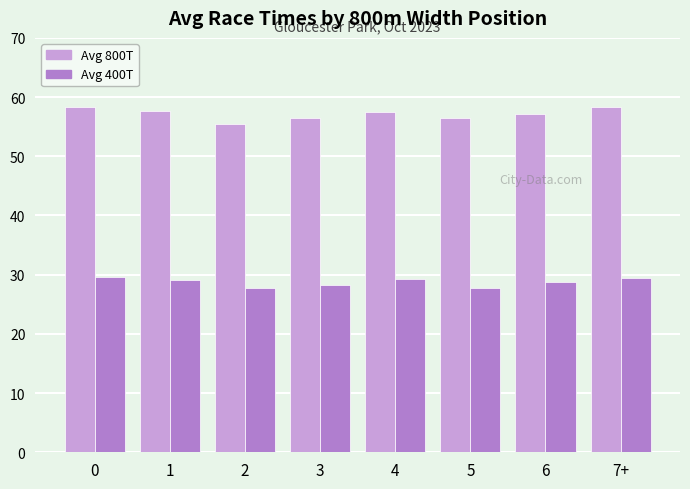

What is the sum of all Avg 400T values?

229.9